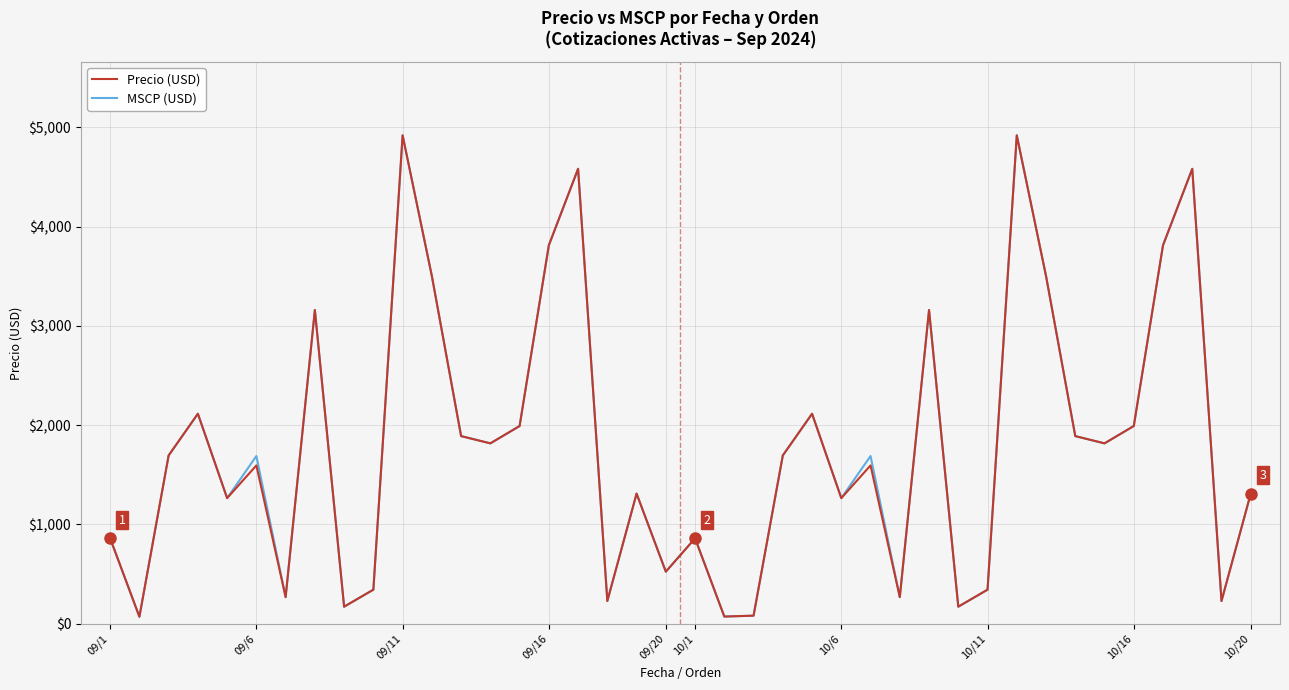

What is the maximum value for Precio (USD)?

4919.7